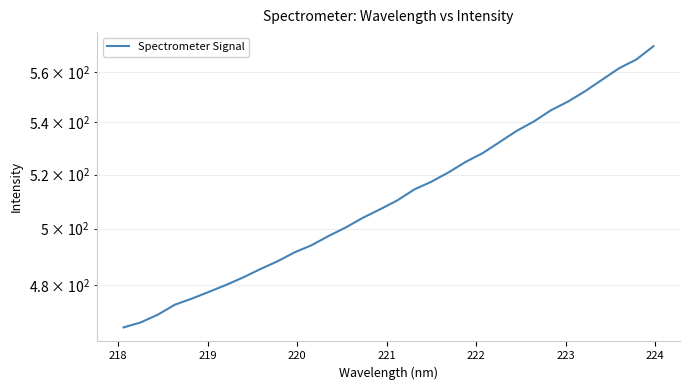

What is the sum of all values?

16385.7